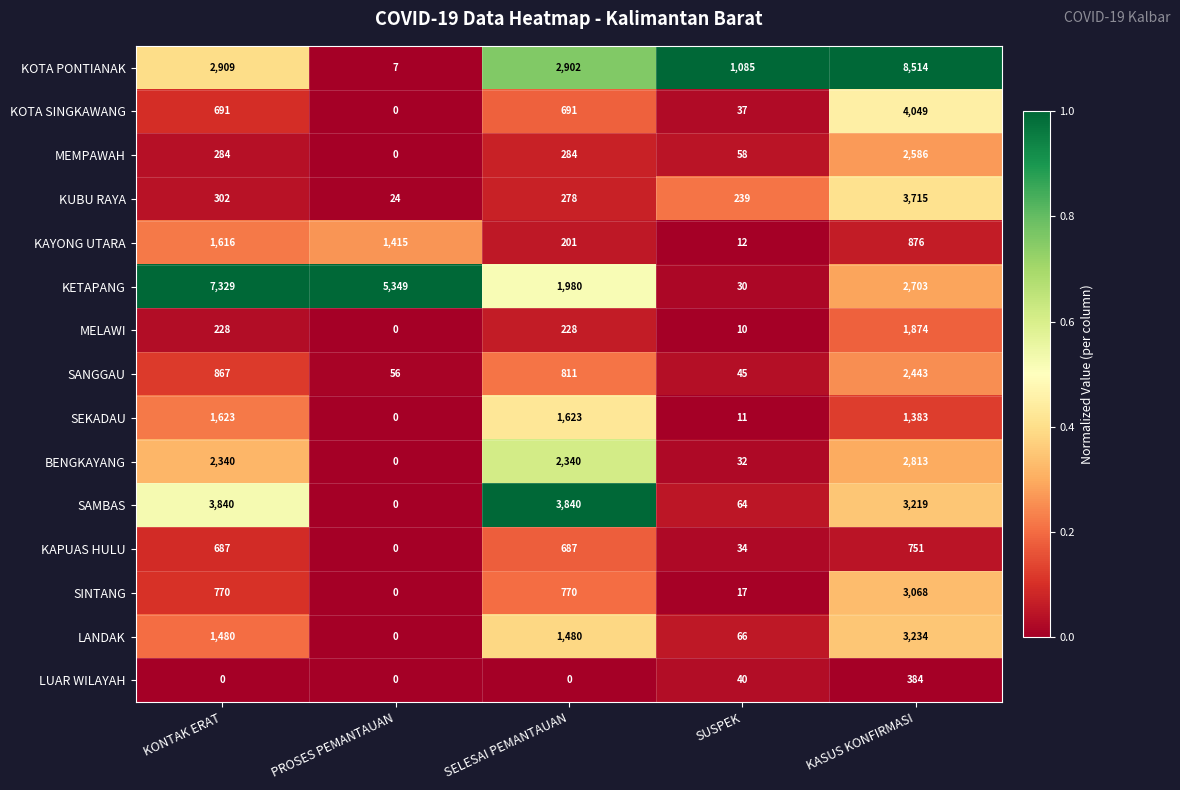

Where does the KUBU RAYA series first go above 278?

KONTAK ERAT